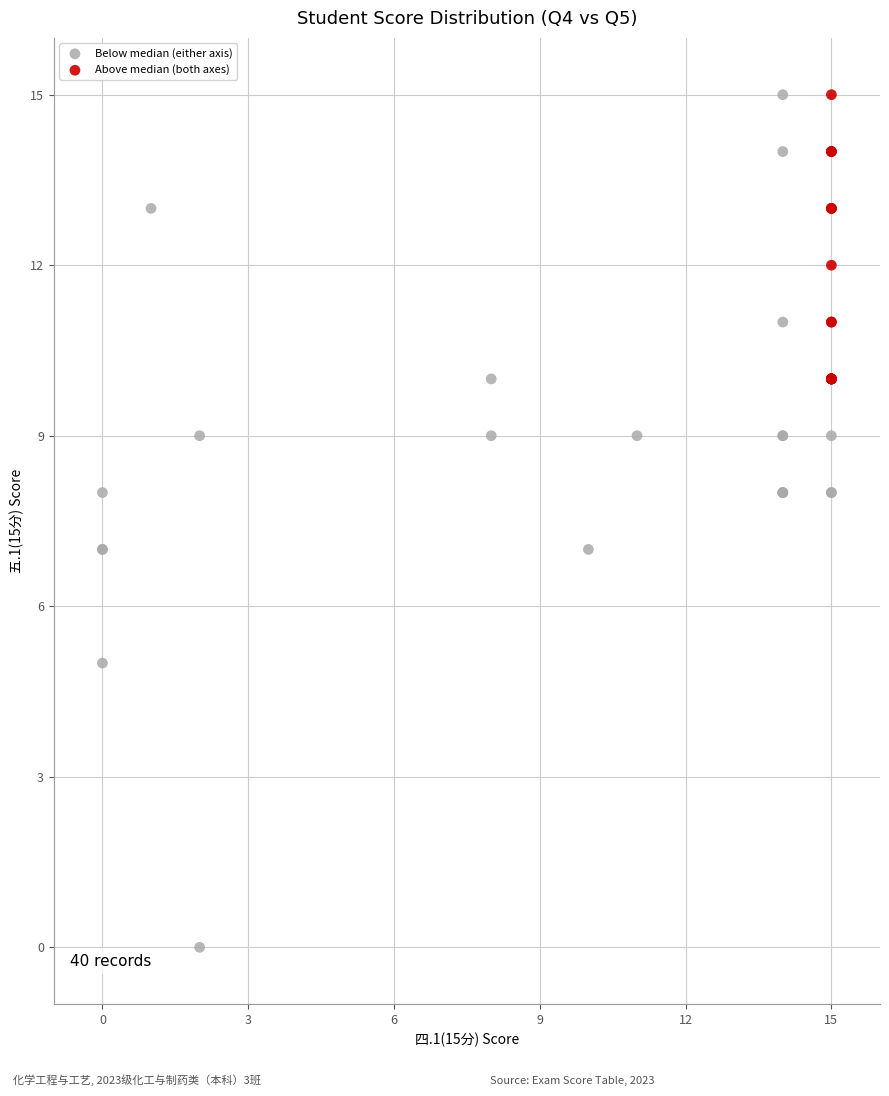

Which series reaches the minimum Y coordinate?

Below median (either axis)